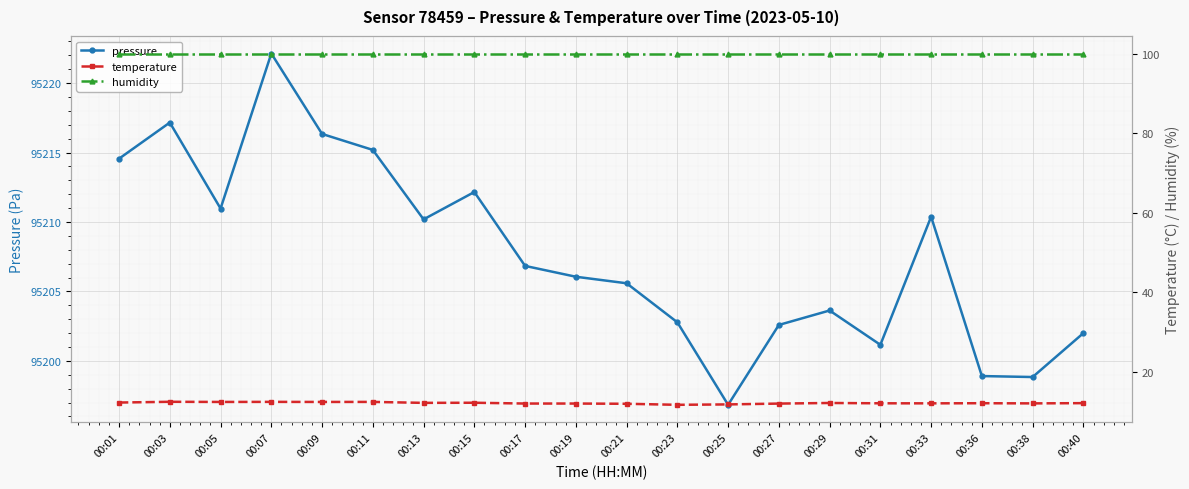

At how many categories does at least one series exceed 29920?

20